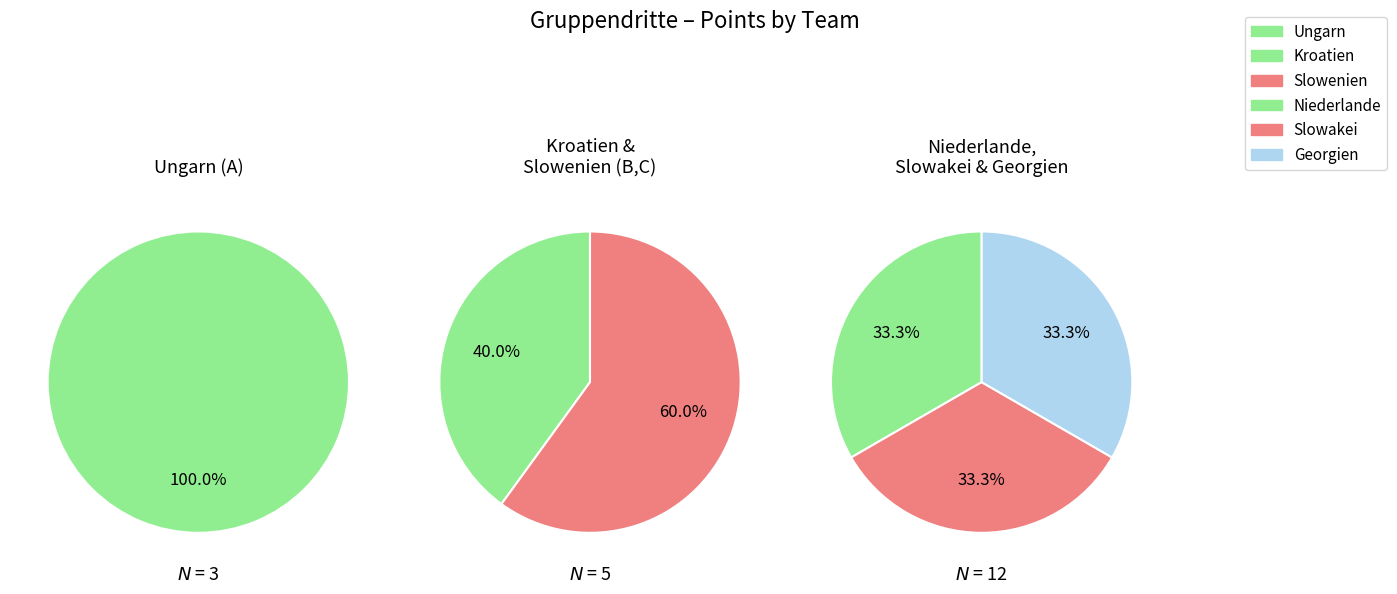

How many slices are in this pie chart?

6